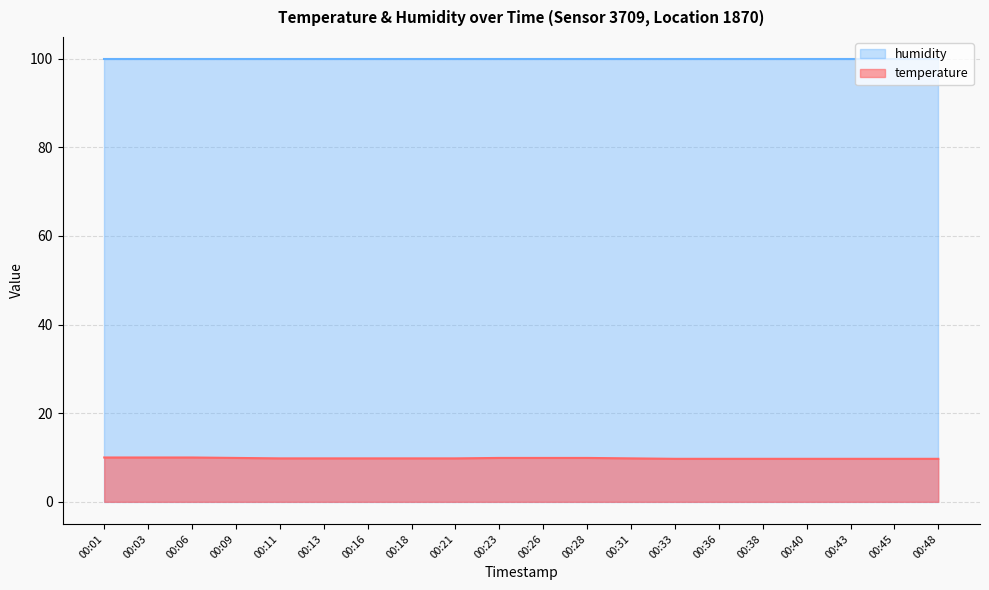

What is the ratio of the value at 00:21 to the value at 00:33?

1.0